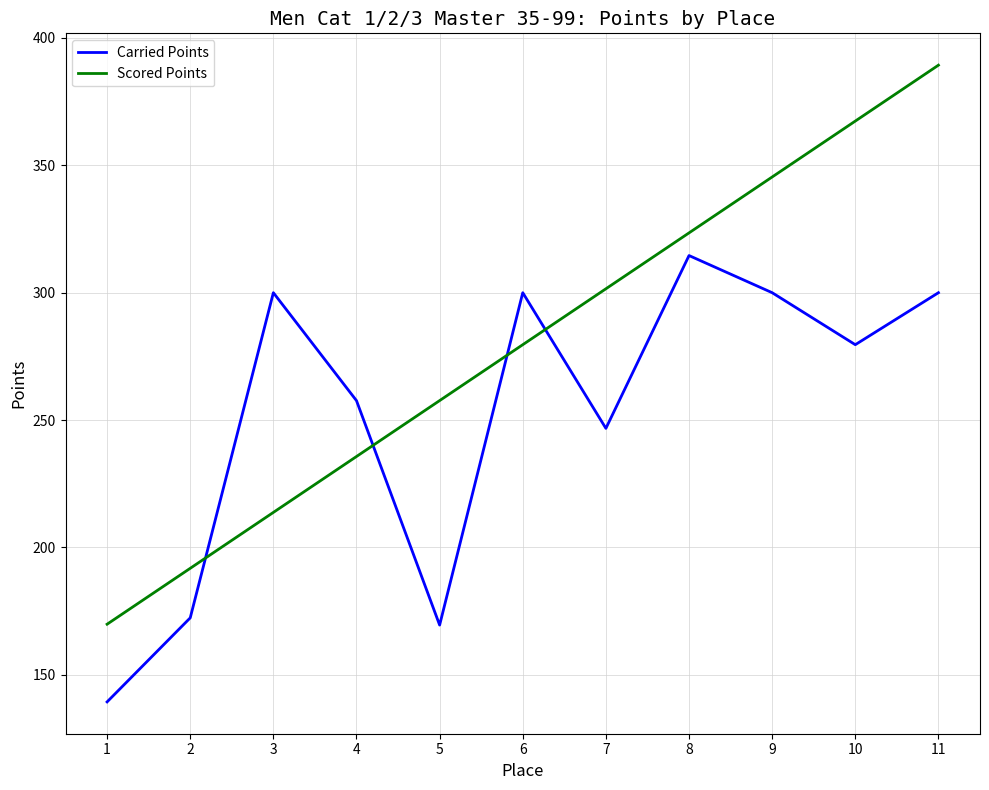

Which series changed the most between 1 and 3?

Carried Points